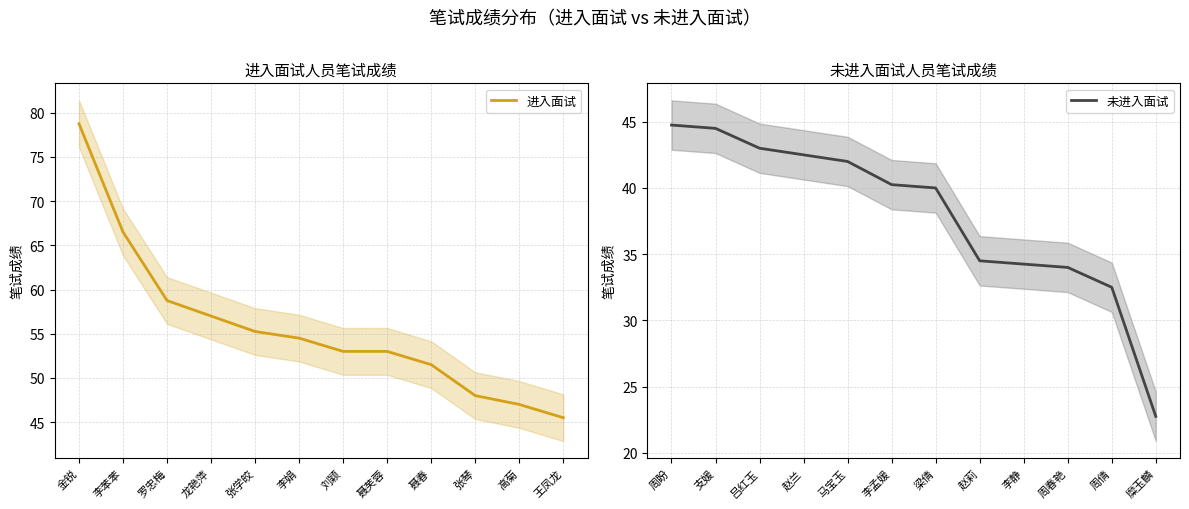

How many values in the 未进入面试 series are below 40?

5